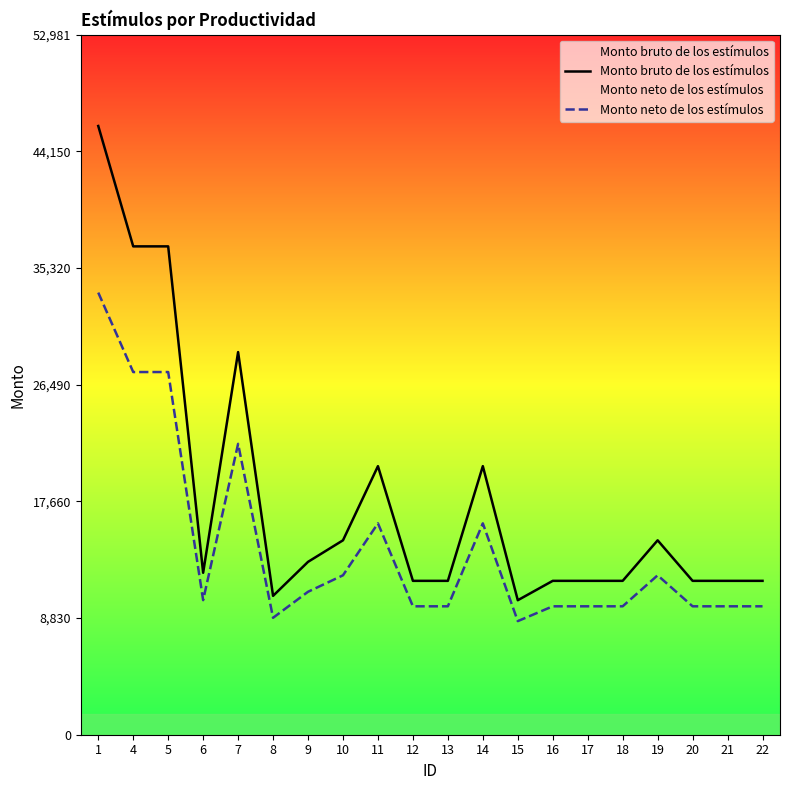

How many interior local valleys does the Monto neto de los estímulos series have?

3